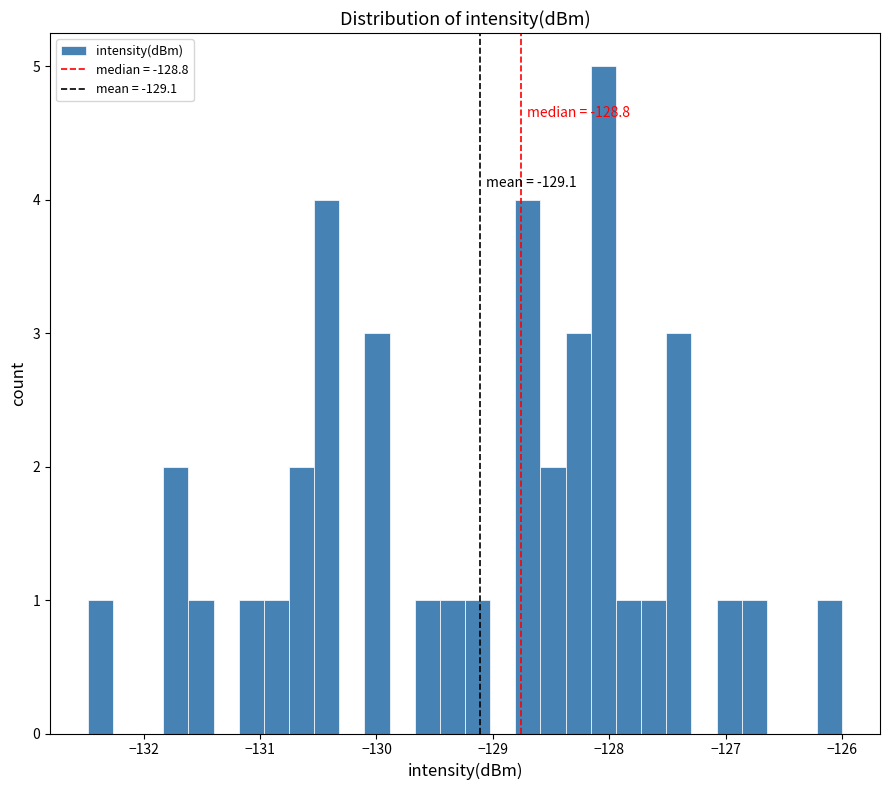

Around what value on the x-axis is the tallest bar? Give the approximate position of its centre, as read against the axis.

-128.1